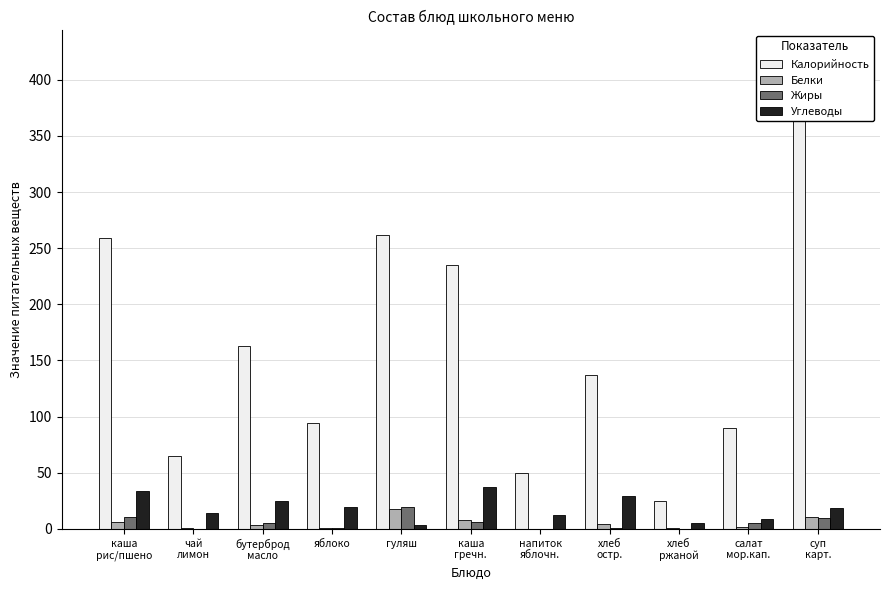

Reading left to right, list all the values displayed in this chart.

Калорийность: каша
рис/пшено=259.0	чай
лимон=65.0	бутерброд
масло=163.0	яблоко=94.0	гуляш=262.0	каша
гречн.=235.0	напиток
яблочн.=50.0	хлеб
остр.=137.0	хлеб
ржаной=25.0	салат
мор.кап.=90.0	суп
карт.=386.0
Белки: каша
рис/пшено=6.0	чай
лимон=0.5	бутерброд
масло=3.6	яблоко=0.8	гуляш=17.8	каша
гречн.=8.1	напиток
яблочн.=0.1	хлеб
остр.=4.4	хлеб
ржаной=0.8	салат
мор.кап.=1.3	суп
карт.=10.5
Жиры: каша
рис/пшено=10.8	чай
лимон=0.0	бутерброд
масло=5.6	яблоко=0.8	гуляш=19.5	каша
гречн.=6.1	напиток
яблочн.=0.1	хлеб
остр.=0.4	хлеб
ржаной=0.1	салат
мор.кап.=5.2	суп
карт.=10.1
Углеводы: каша
рис/пшено=33.8	чай
лимон=14.6	бутерброд
масло=24.5	яблоко=19.6	гуляш=3.7	каша
гречн.=36.9	напиток
яблочн.=12.3	хлеб
остр.=29.0	хлеб
ржаной=5.1	салат
мор.кап.=9.2	суп
карт.=19.0